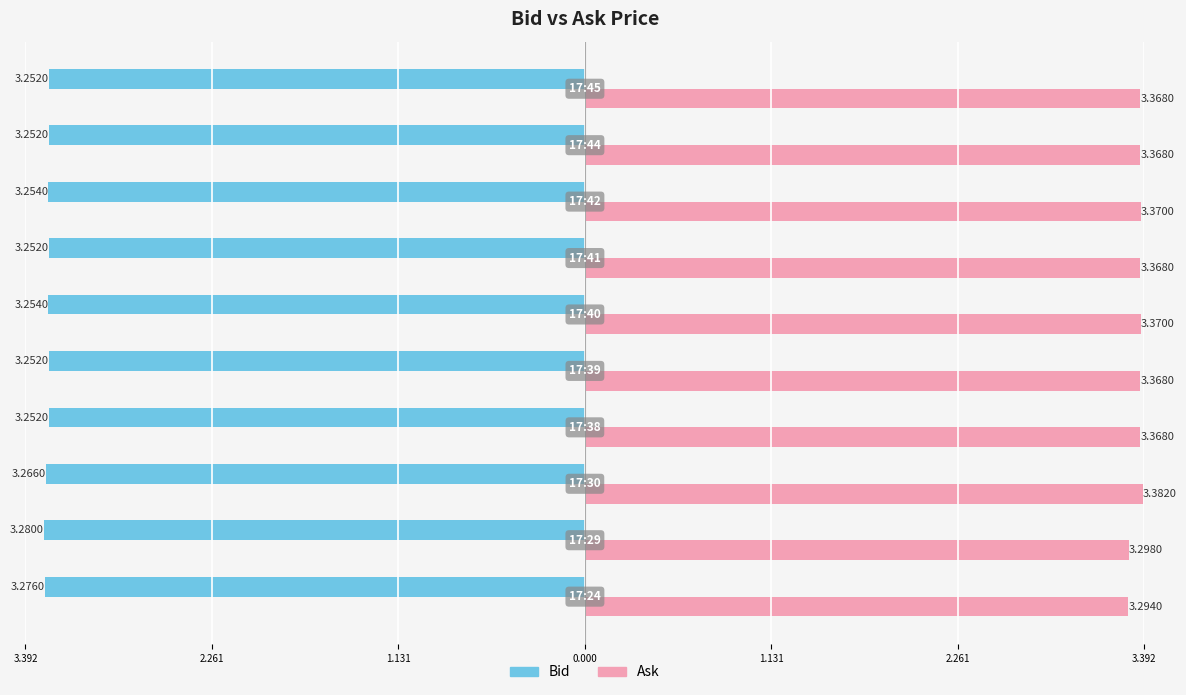

What are all the series names shown in the legend?

Bid, Ask